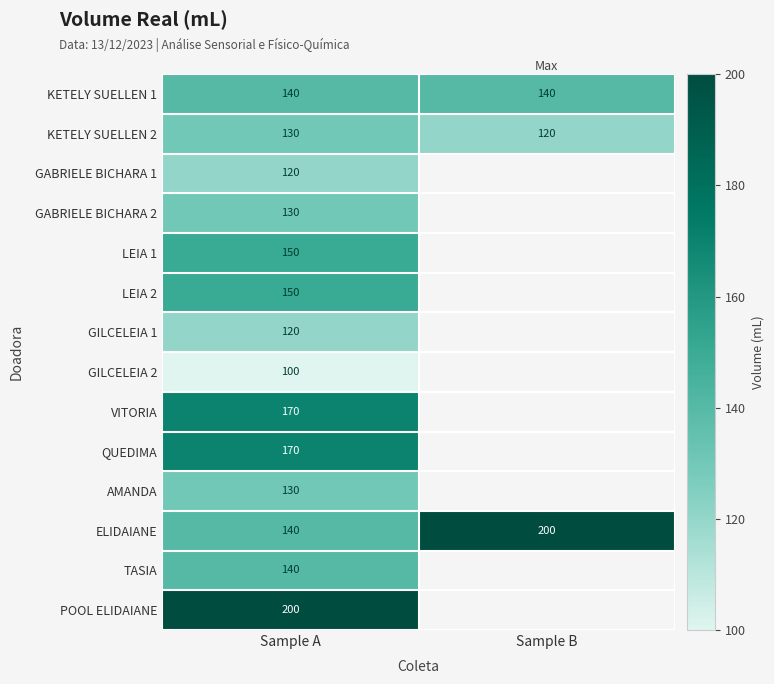

The value of KETELY SUELLEN 2 at Sample A is 26. True or false?

False